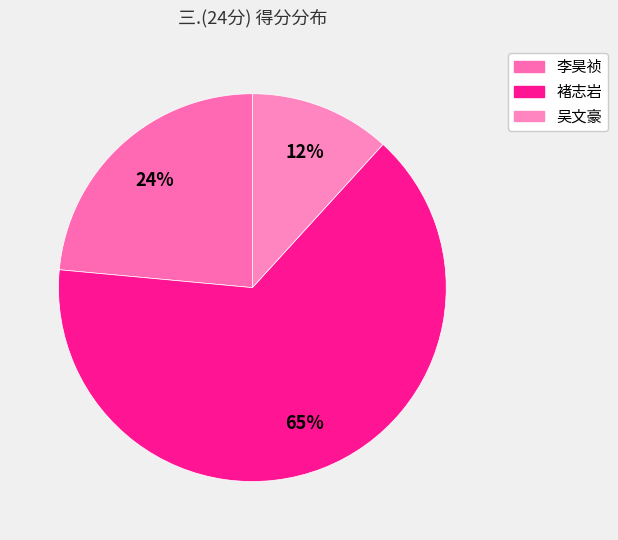

Count the number of slices in the pie.

3